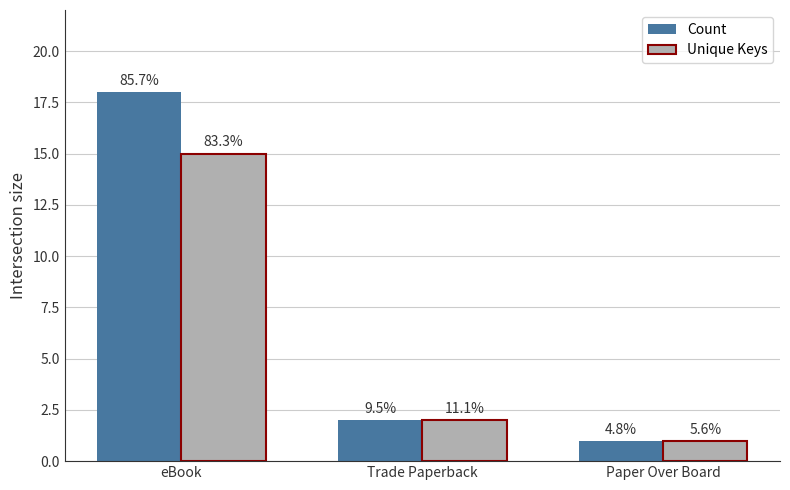

What is the difference between the maximum and minimum values in the Count series?

17